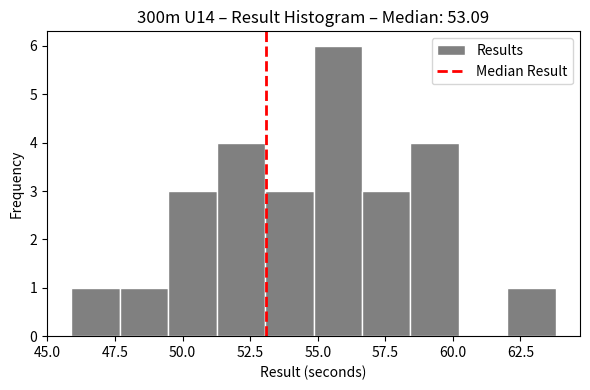

Read against the x-axis, roughly where is the centre of the tallest bar?

55.5